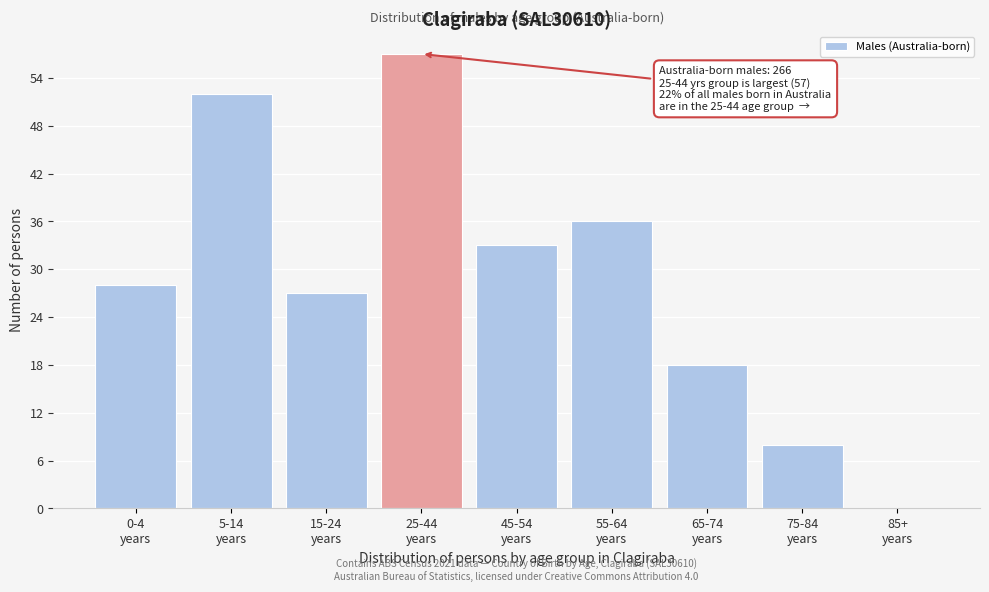

What is the maximum value shown in the chart?

57